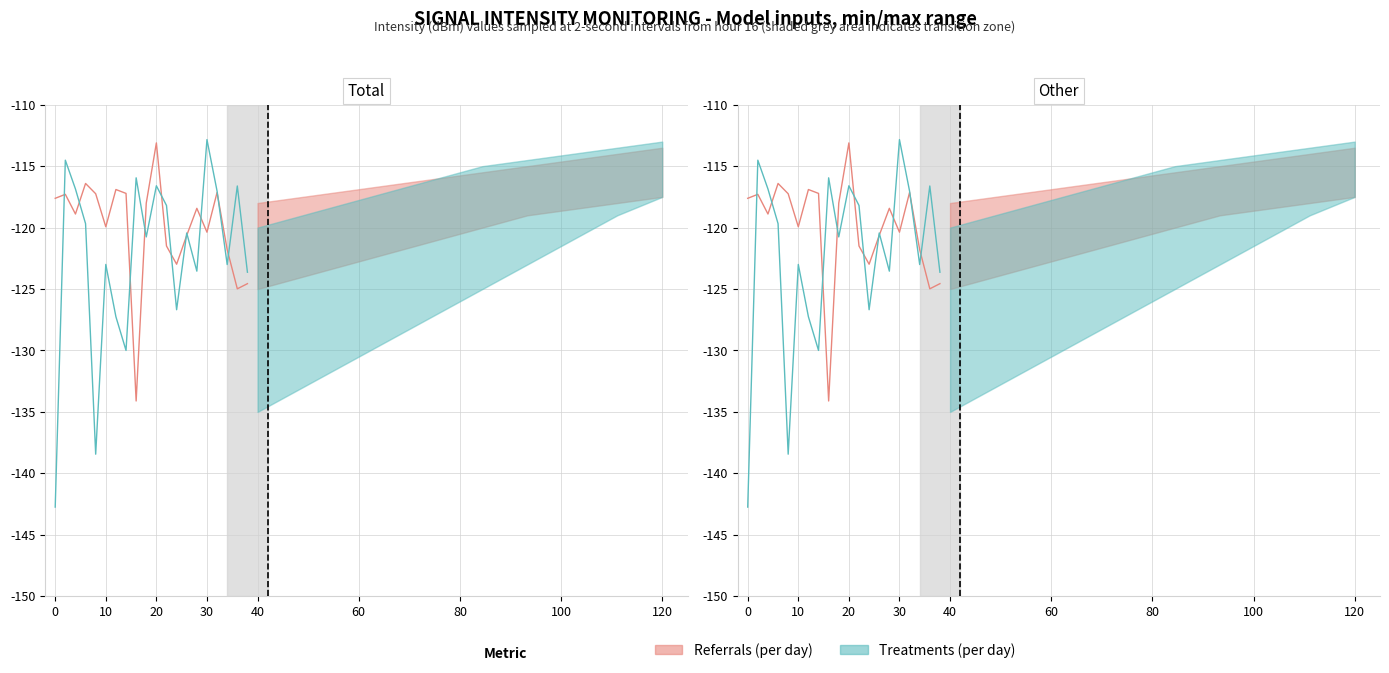

How many intersections are there between Treatments (per day) and Referrals (per day)?

11